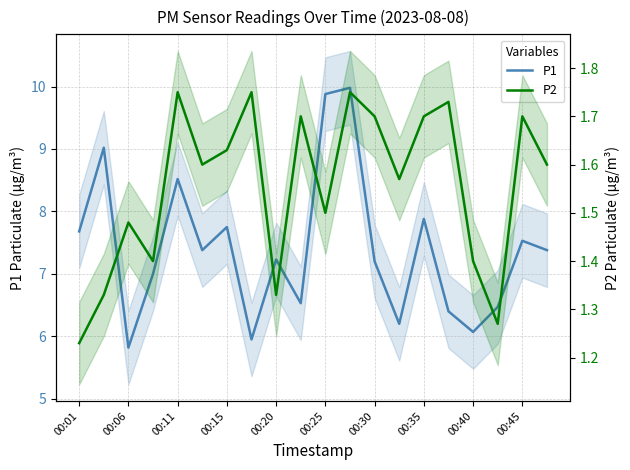

What are all the series names shown in the legend?

P1, P2